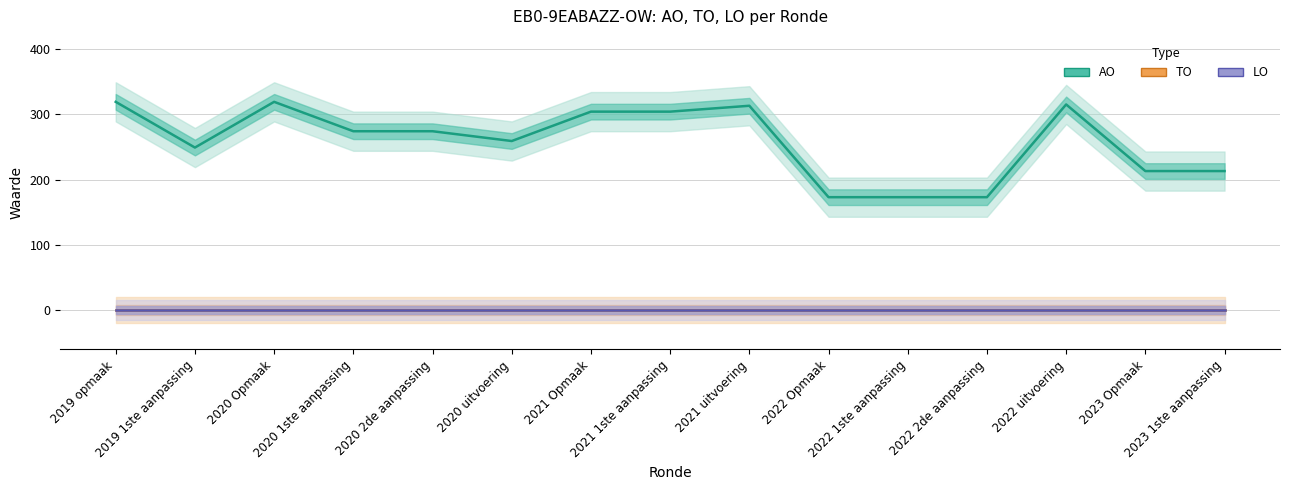

Reading right to left, what are all the values shown in this chart?

AO: 2023 1ste aanpassing=213	2023 Opmaak=213	2022 uitvoering=315	2022 2de aanpassing=173	2022 1ste aanpassing=173	2022 Opmaak=173	2021 uitvoering=313	2021 1ste aanpassing=304	2021 Opmaak=304	2020 uitvoering=259	2020 2de aanpassing=274	2020 1ste aanpassing=274	2020 Opmaak=319	2019 1ste aanpassing=249	2019 opmaak=319
TO: 2023 1ste aanpassing=0	2023 Opmaak=0	2022 uitvoering=0	2022 2de aanpassing=0	2022 1ste aanpassing=0	2022 Opmaak=0	2021 uitvoering=0	2021 1ste aanpassing=0	2021 Opmaak=0	2020 uitvoering=0	2020 2de aanpassing=0	2020 1ste aanpassing=0	2020 Opmaak=0	2019 1ste aanpassing=0	2019 opmaak=0
LO: 2023 1ste aanpassing=0	2023 Opmaak=0	2022 uitvoering=0	2022 2de aanpassing=0	2022 1ste aanpassing=0	2022 Opmaak=0	2021 uitvoering=0	2021 1ste aanpassing=0	2021 Opmaak=0	2020 uitvoering=0	2020 2de aanpassing=0	2020 1ste aanpassing=0	2020 Opmaak=0	2019 1ste aanpassing=0	2019 opmaak=0